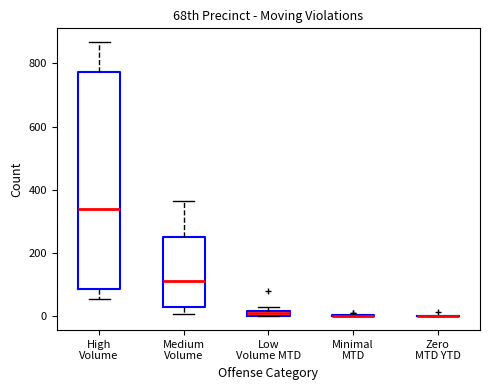

Where does the upper whisker of the box for High Volume end on the y-axis? The values are not printed on the chart, so give them approximately, as read against the axis.

860